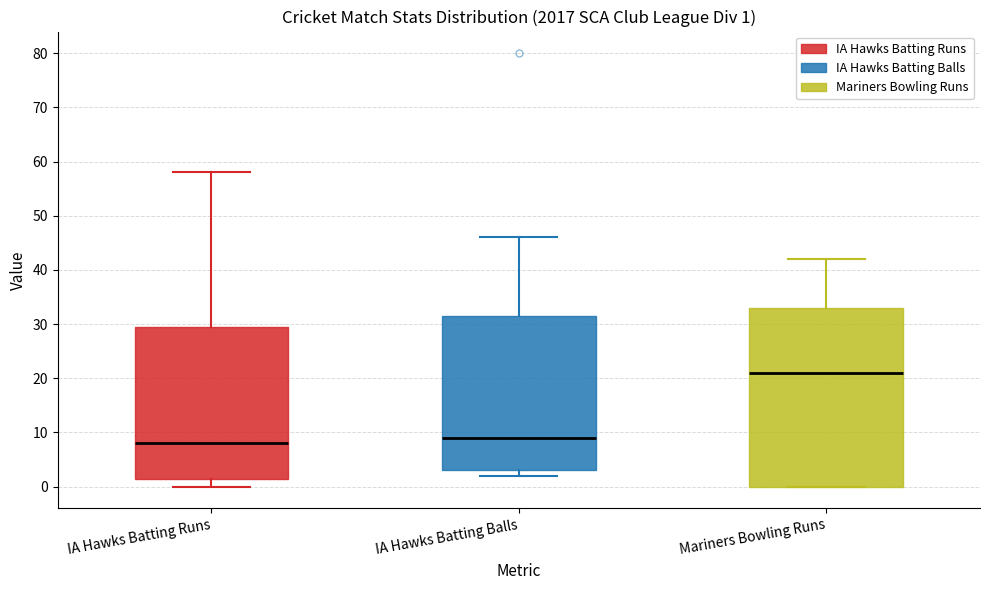

Which box is the tallest, from its lower edge to its upper edge?

Mariners Bowling Runs